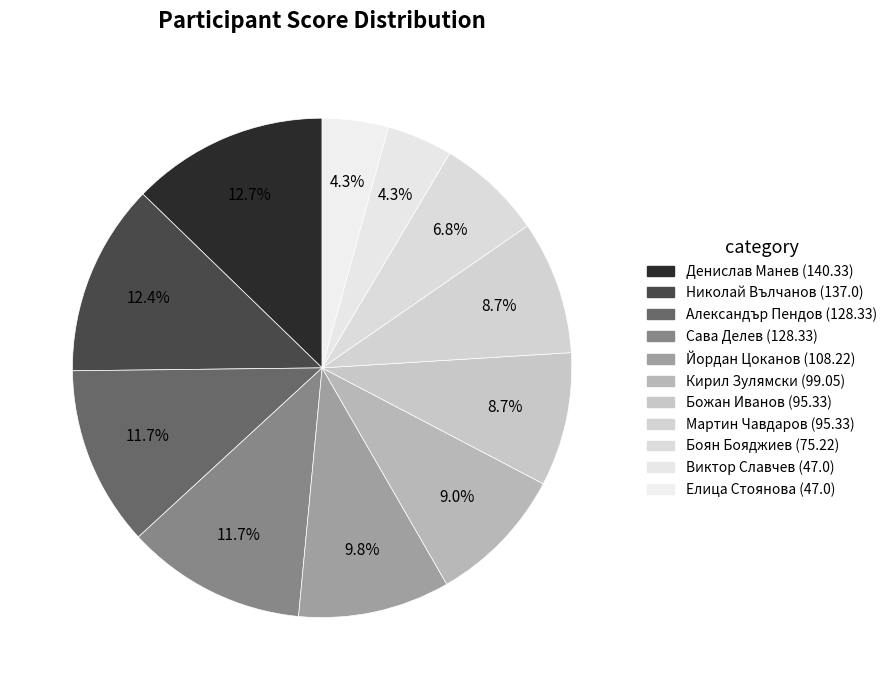

Count the number of slices in the pie.

11